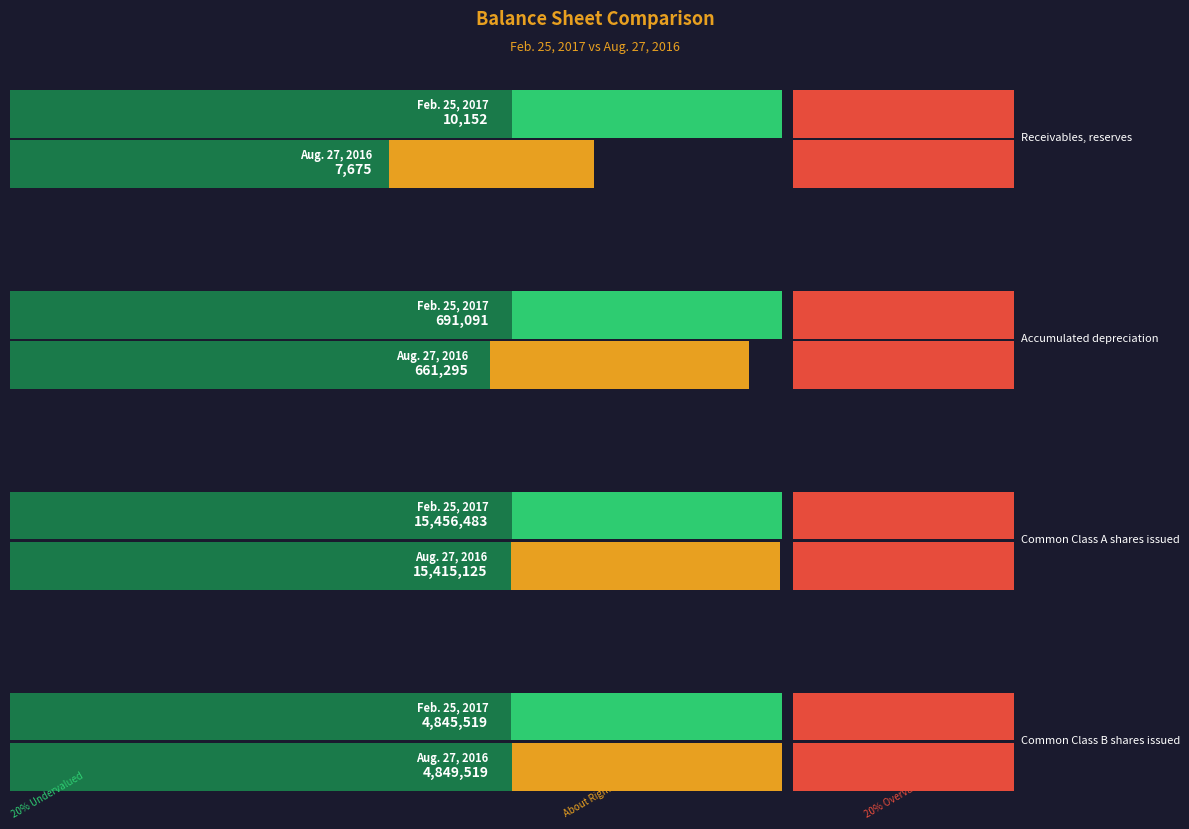

Rank the series by their average value, from lowest to highest.

Aug. 27, 2016, Feb. 25, 2017